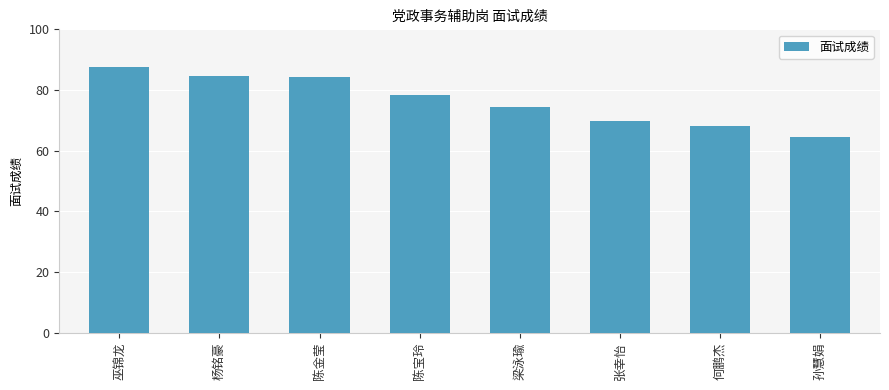

True or false: the data shows 110.7 at 孙慧娟.

False